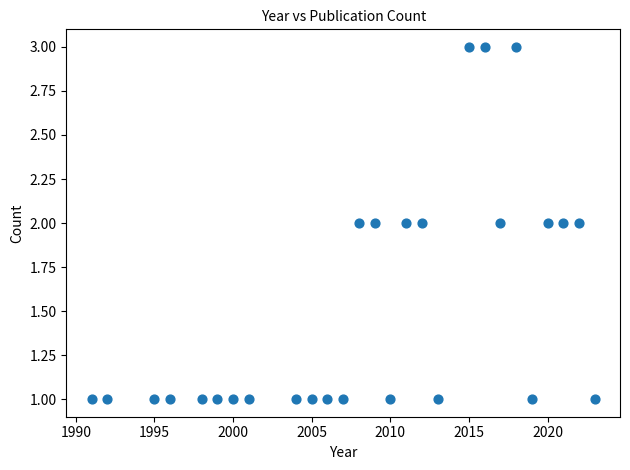

What is the range of X values (max minus min)?

32